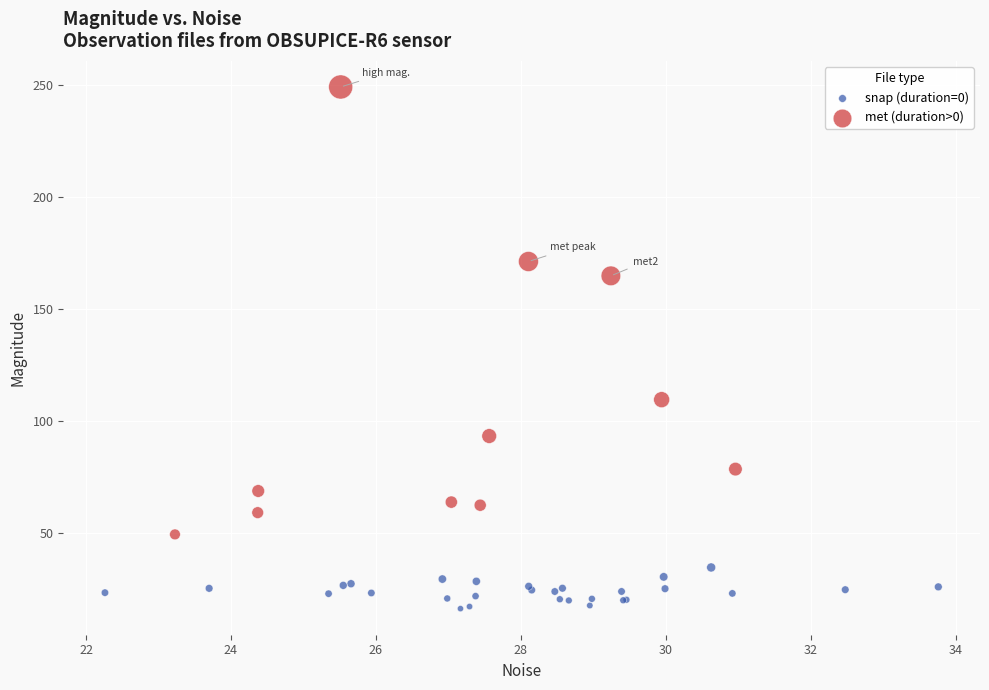

Which series contains the highest Y value?

met (duration>0)